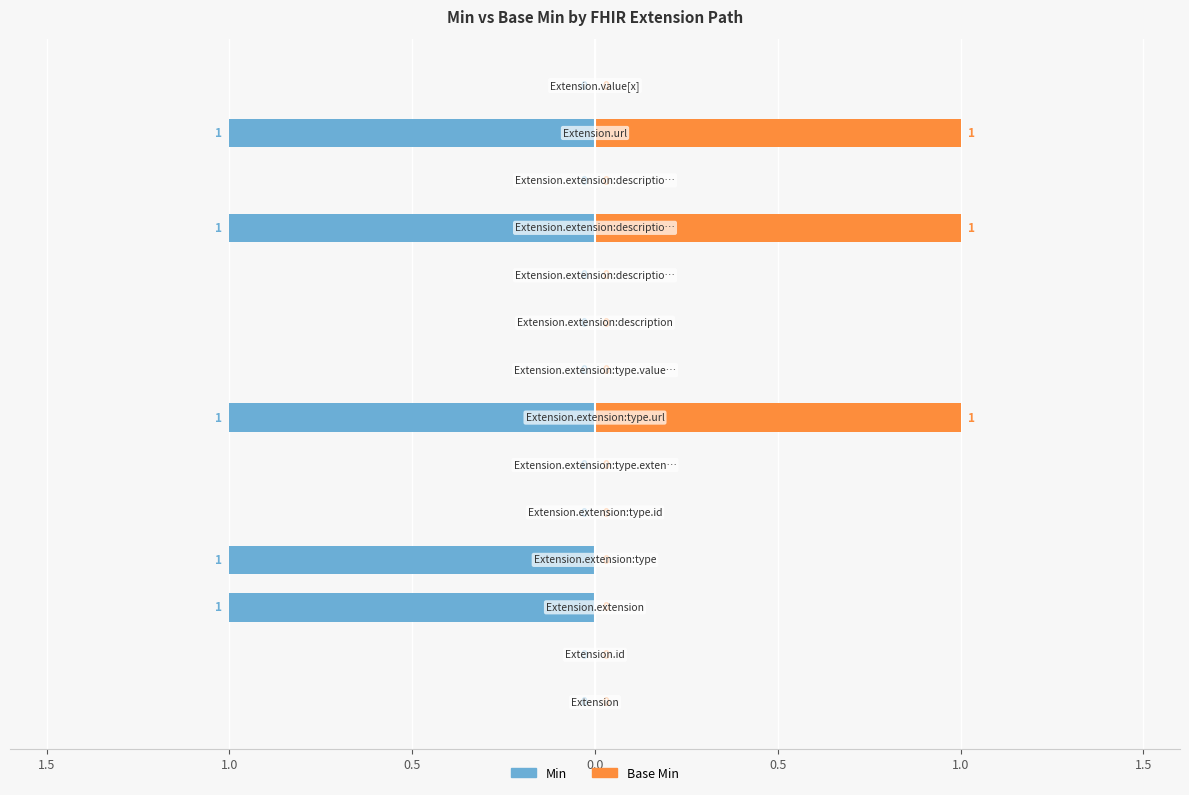

How many data points does each series have?

14